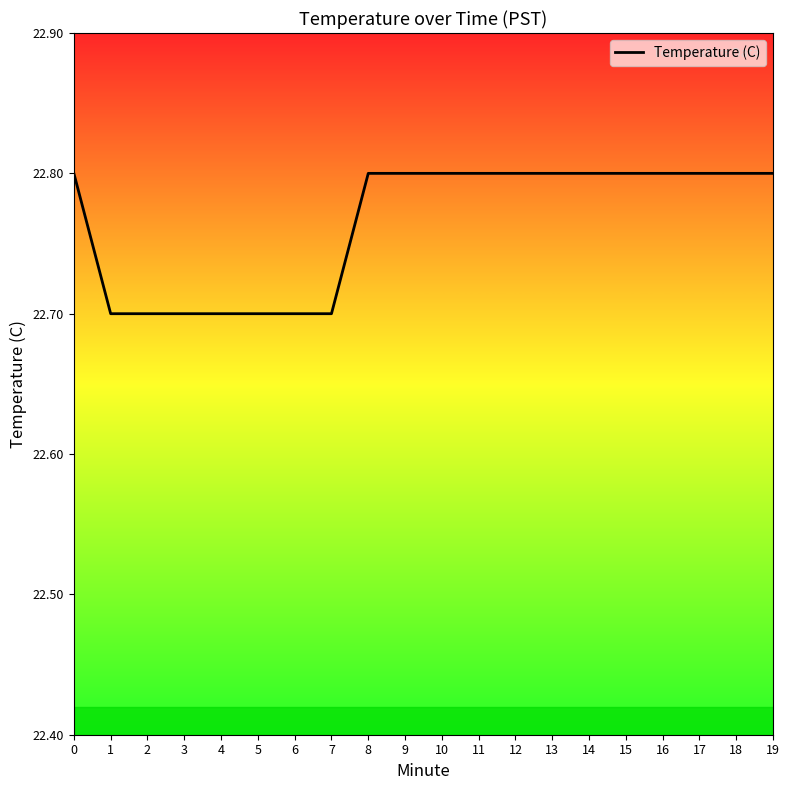

What is the average value?

22.8